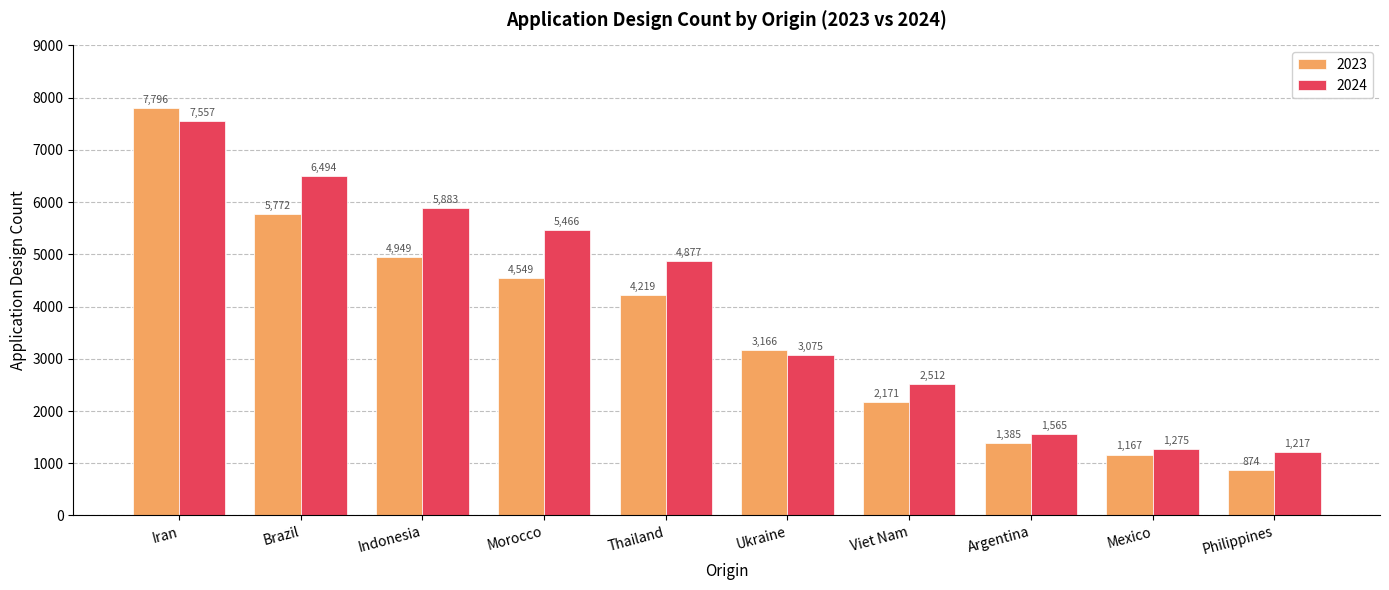

How many bars are there in each group?

2